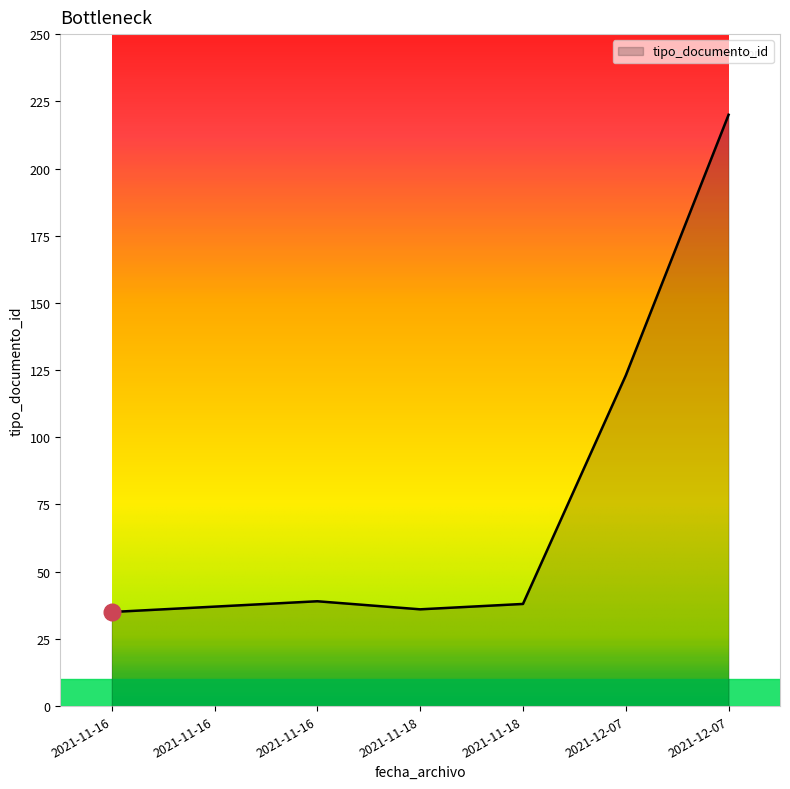

Count the number of data series in this chart.

1